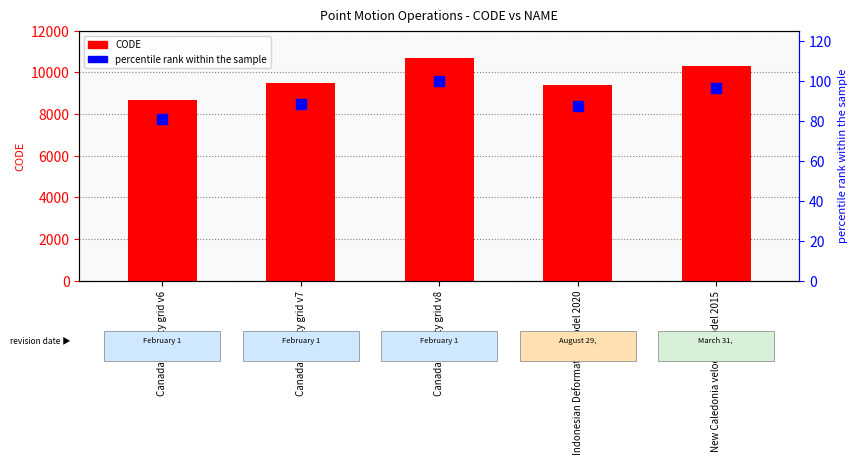

Reading left to right, list all the values displayed in this chart.

CODE: 8676.0	9483.0	10707.0	9375.0	10323.0
percentile rank within the sample: 81.0	88.6	100.0	87.6	96.4